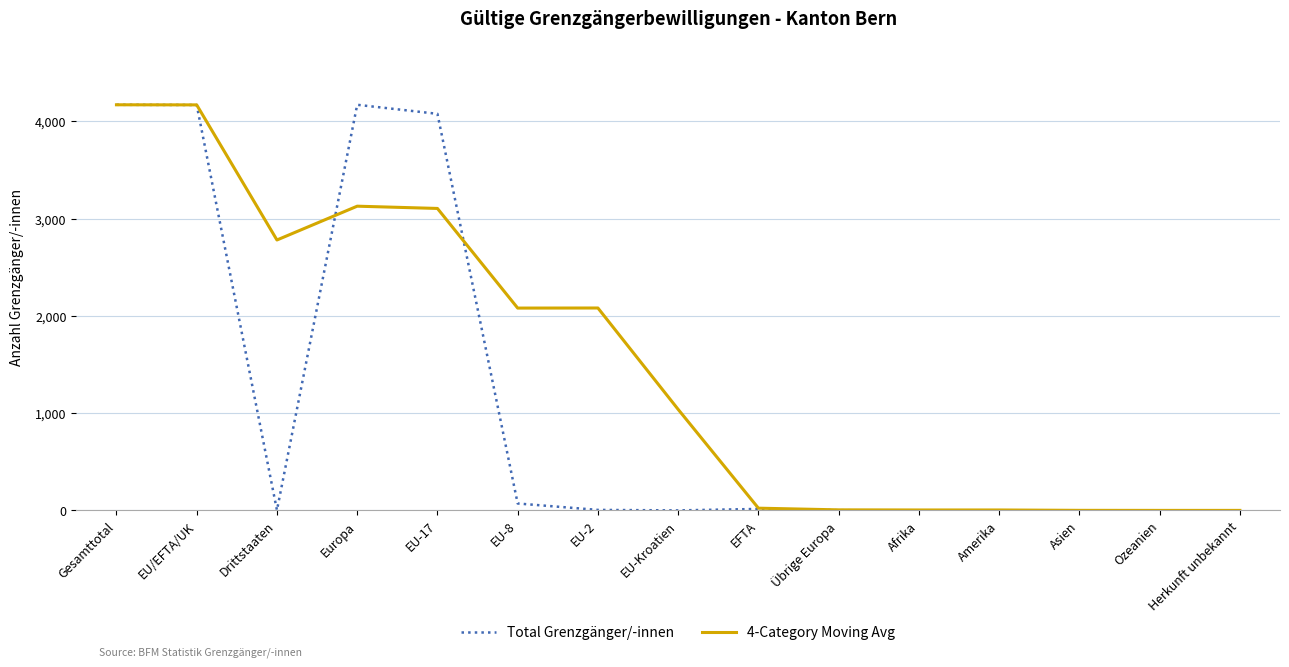

Between Europa and Asien, which series saw the biggest shift?

Total Grenzgänger/-innen